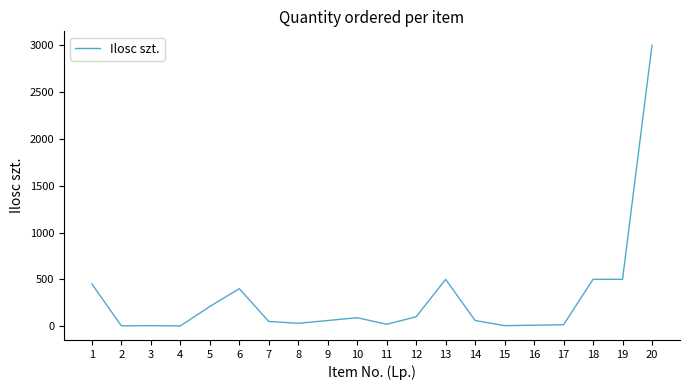

What is the difference between the maximum and minimum values?

2998